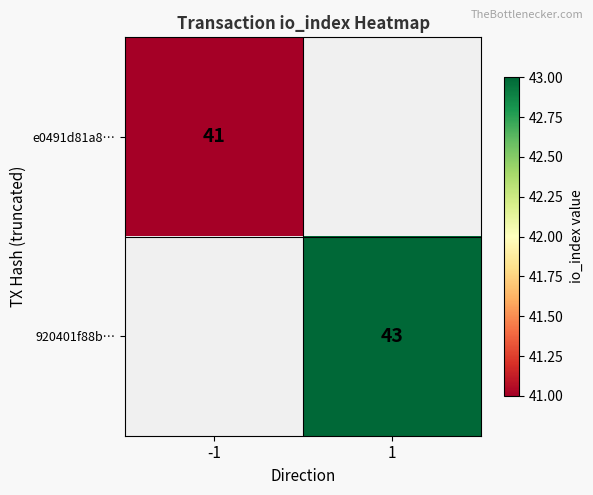

Is the value of e0491d81a8… at -1 greater than the value of 920401f88b… at 1?

No